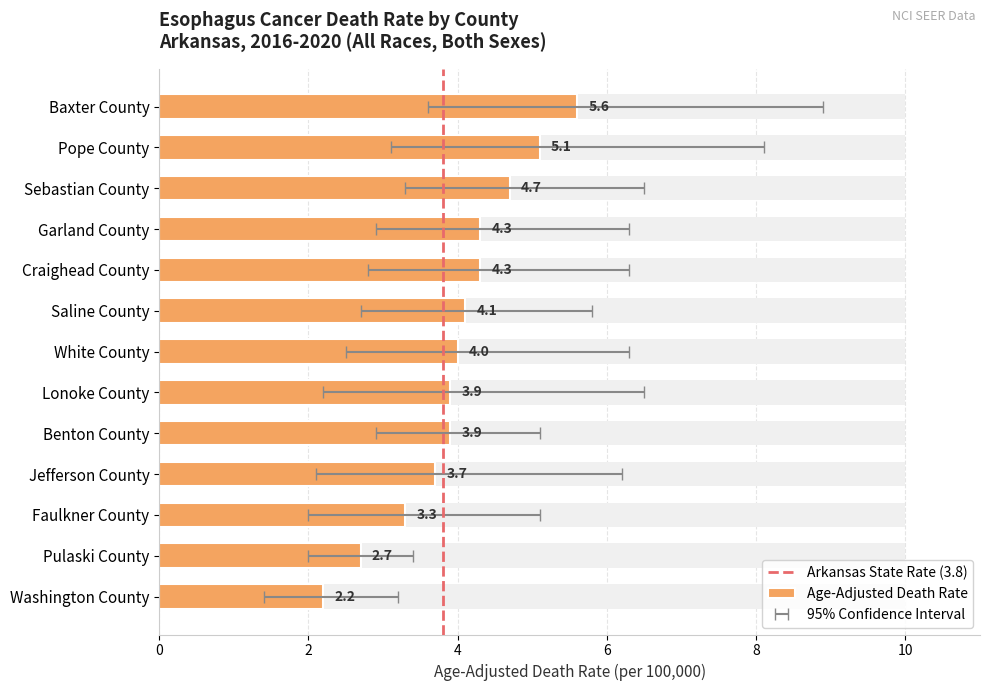

Which label corresponds to the largest value in the chart?

Baxter County